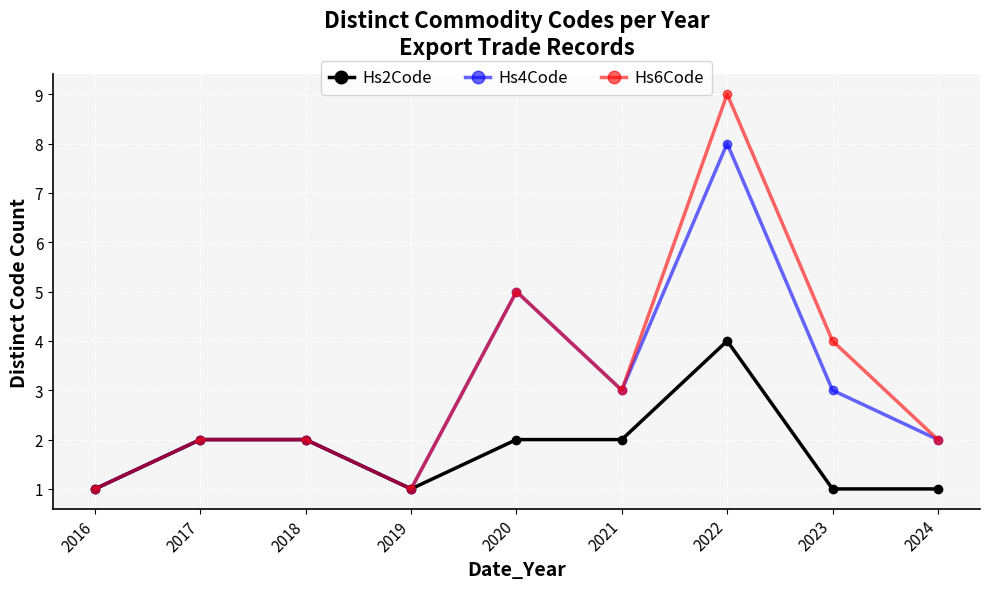

What is the highest value of the Hs4Code series?

8